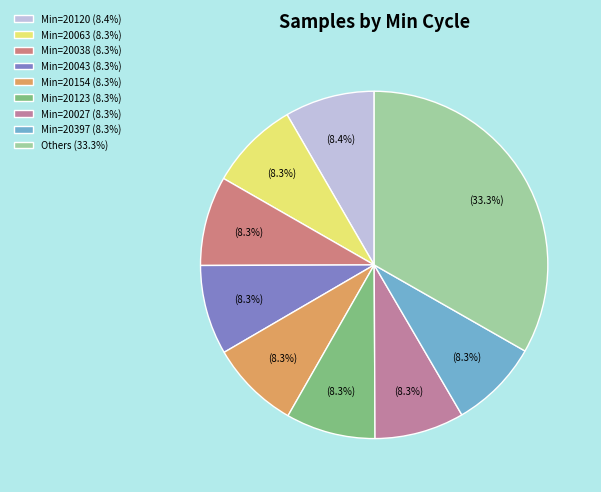

How many slices are in this pie chart?

9